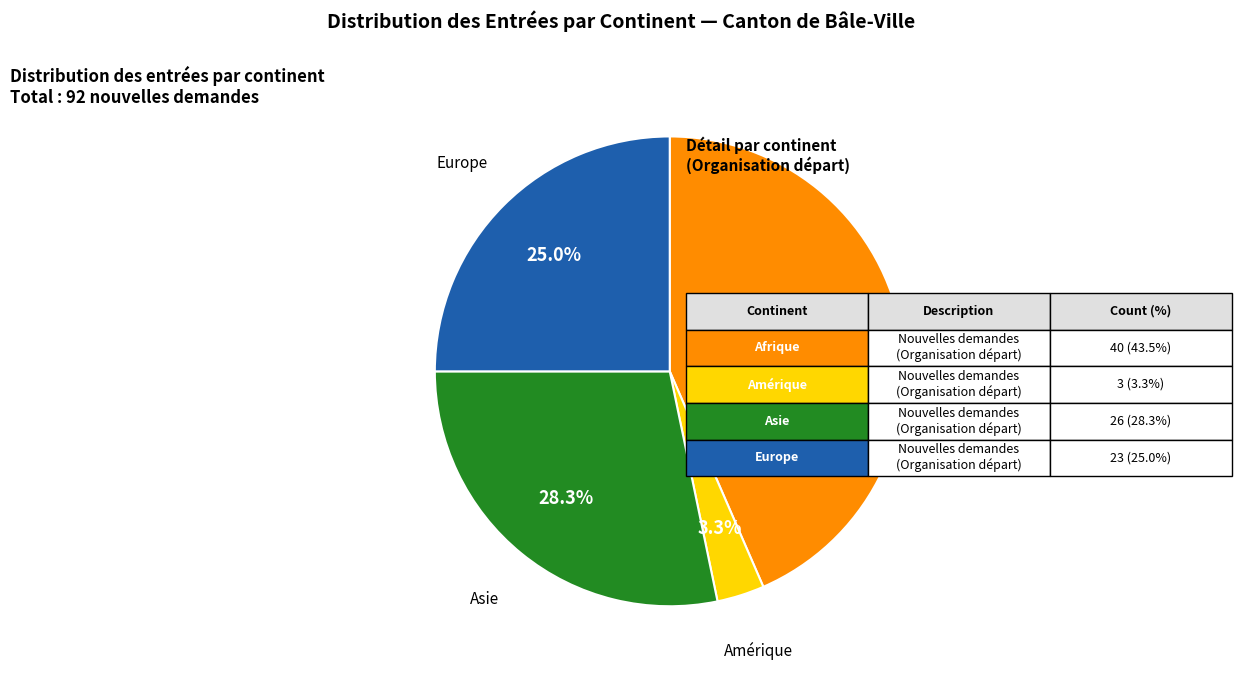

To the nearest percent, what is the average slice percentage?

25%